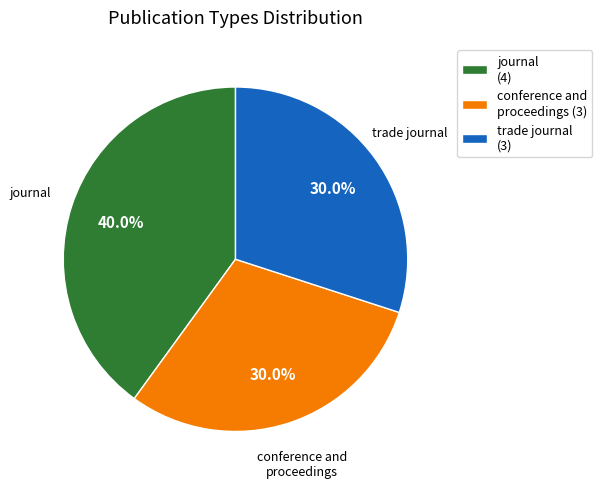

How many slices are in this pie chart?

3